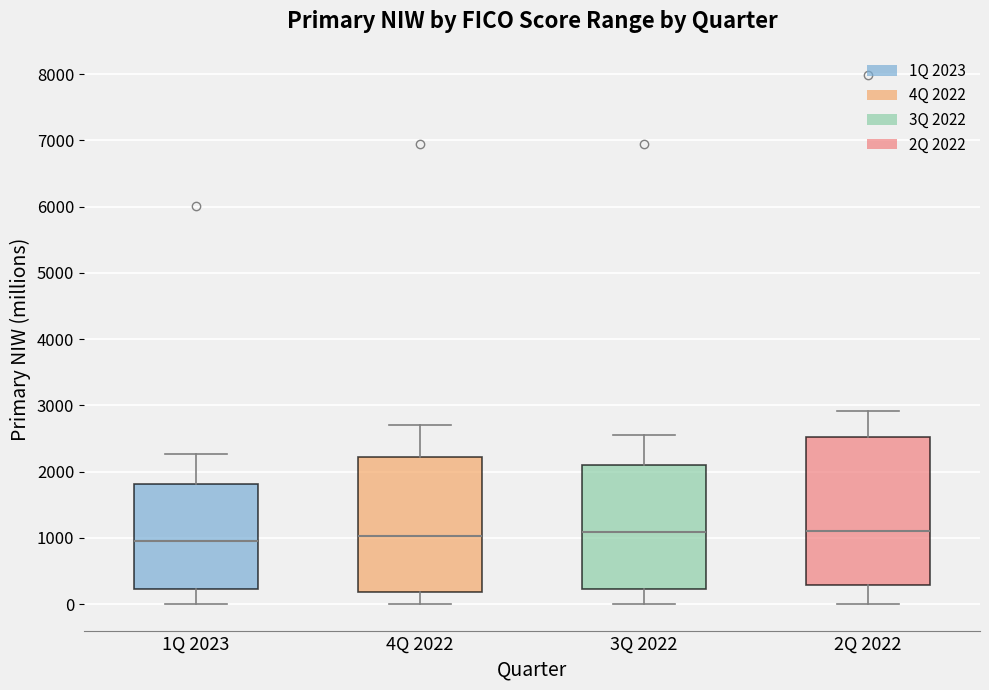

Reading left to right, transcribe this box plot: for each box, give where its median line is, the range the box spans, and where its two whiskers end, as read against the y-axis. The values are not printed on the chart, so give them approximately, as read against the axis.

1Q 2023: median 1000, box 200 to 1800, whiskers 0 to 2300
4Q 2022: median 1000, box 200 to 2200, whiskers 0 to 2700
3Q 2022: median 1100, box 200 to 2100, whiskers 0 to 2600
2Q 2022: median 1100, box 300 to 2500, whiskers 0 to 2900